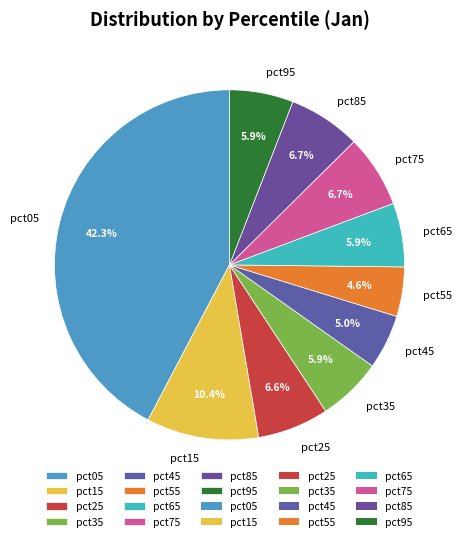

Does any single category account for the majority?

No